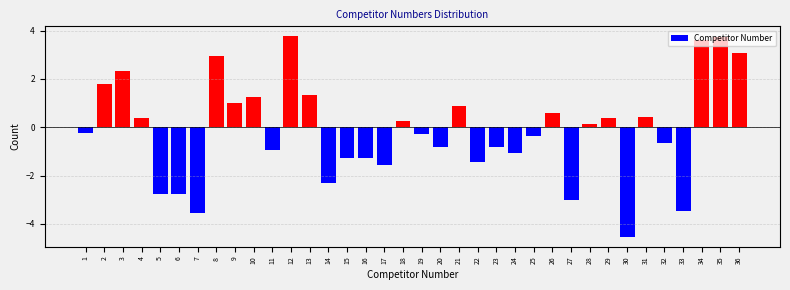

Which has a higher value, 12 or 18?

12